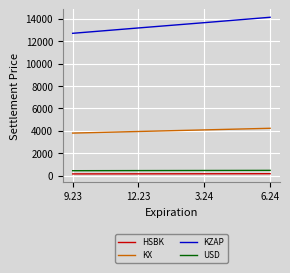

The value of KZAP at 12.23 is 20570.9. True or false?

False